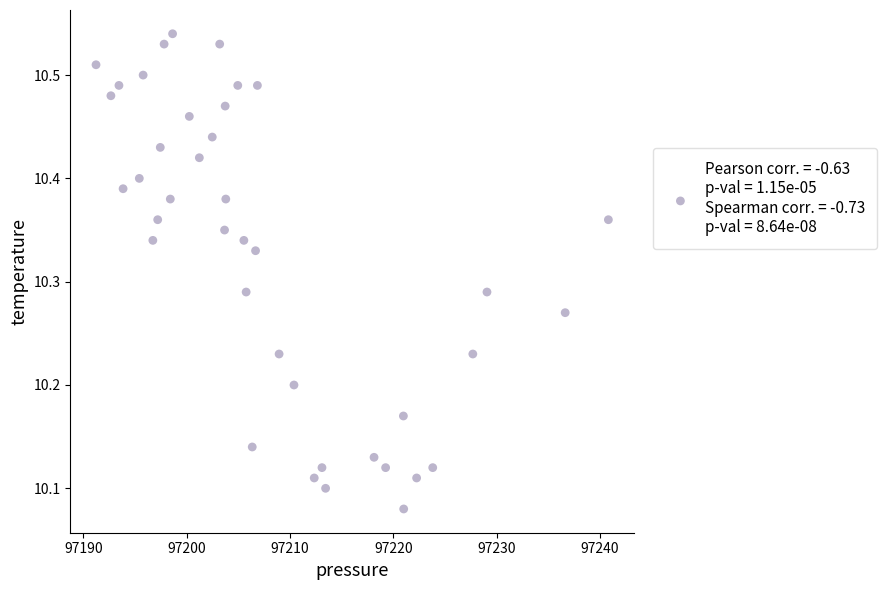

What is the range of X values (max minus min)?

49.6